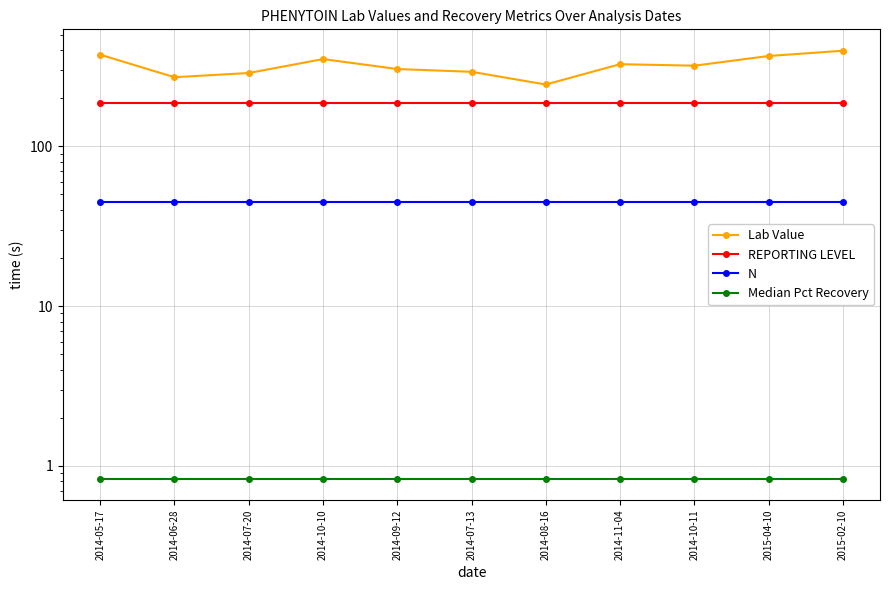

What is the approximate value of REPORTING LEVEL at 2014-10-10?

188.0